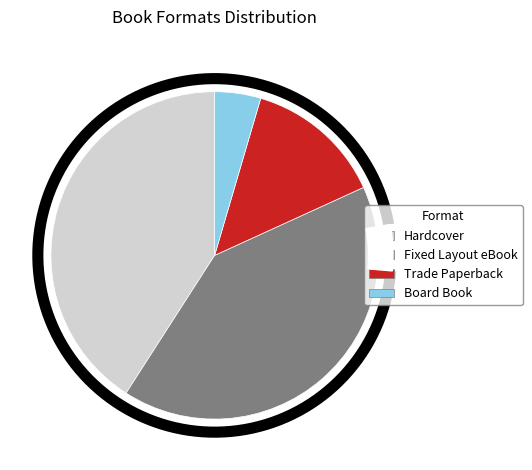

Is there a majority slice in this chart?

No